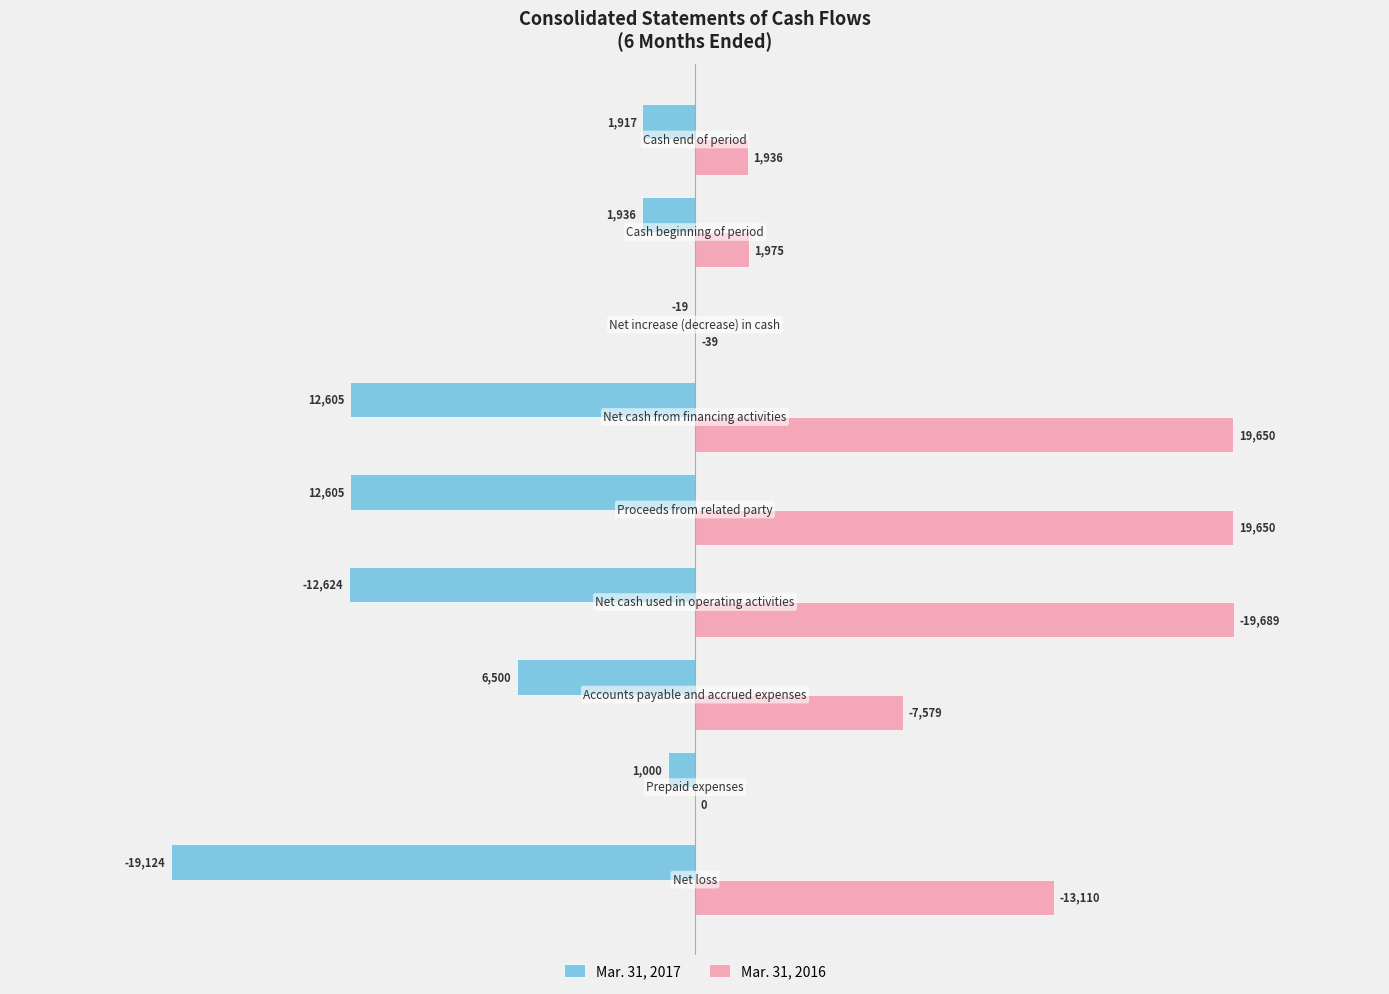

What is the sum of all Mar. 31, 2016 values?

83628